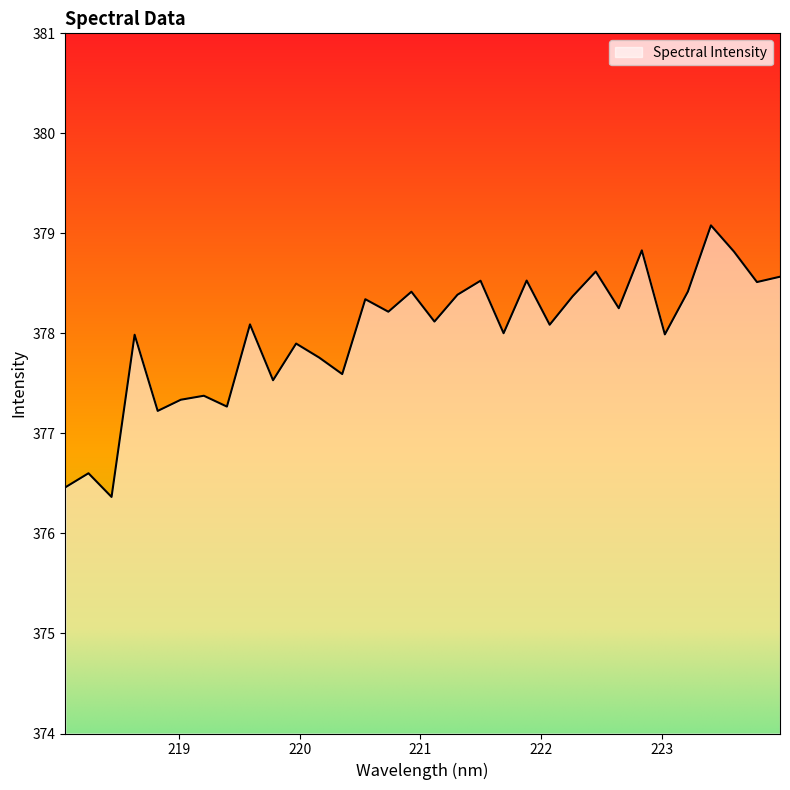

What is the difference between the maximum and minimum values?

2.7